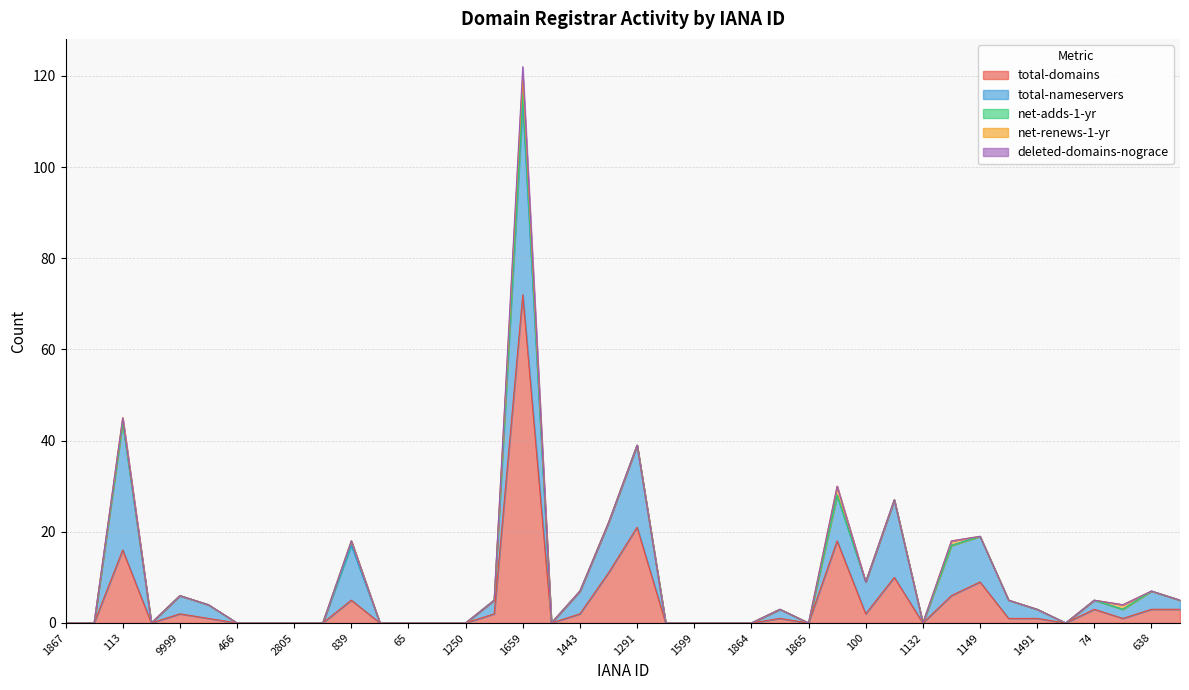

True or false: total-nameservers and deleted-domains-nograce cross at least once.

False